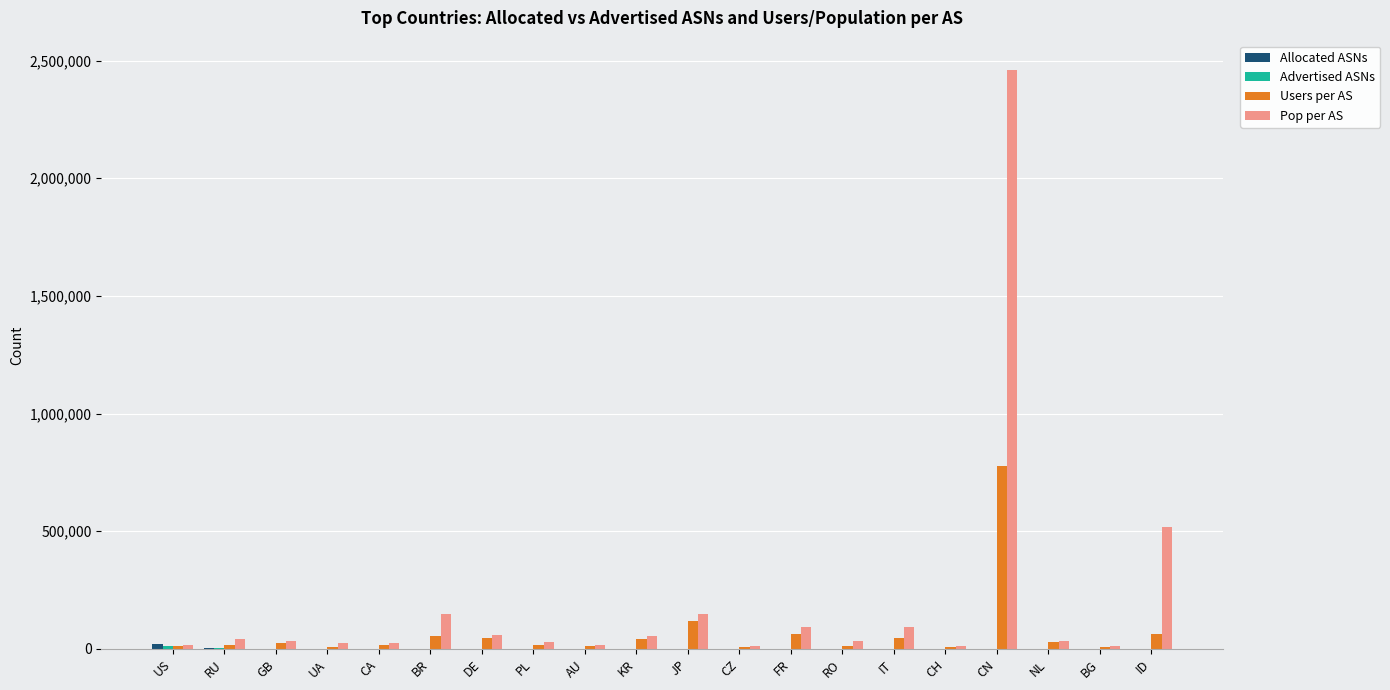

Count the number of data series in this chart.

4